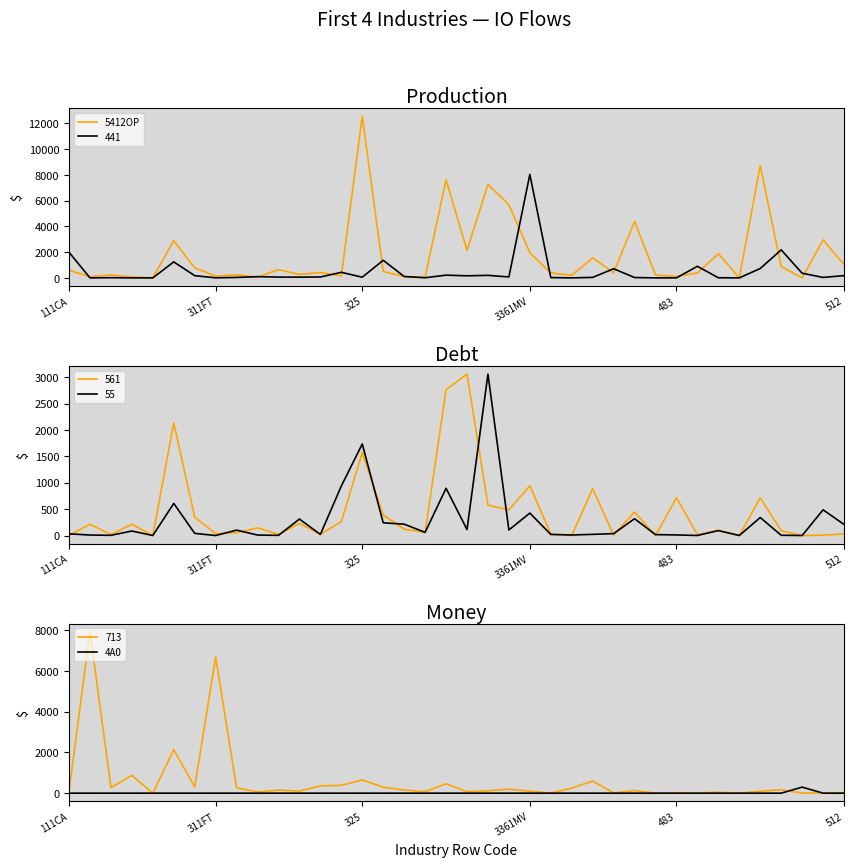

In 4A0, how many points are higher than both neighbors (excluding endpoints)?

1